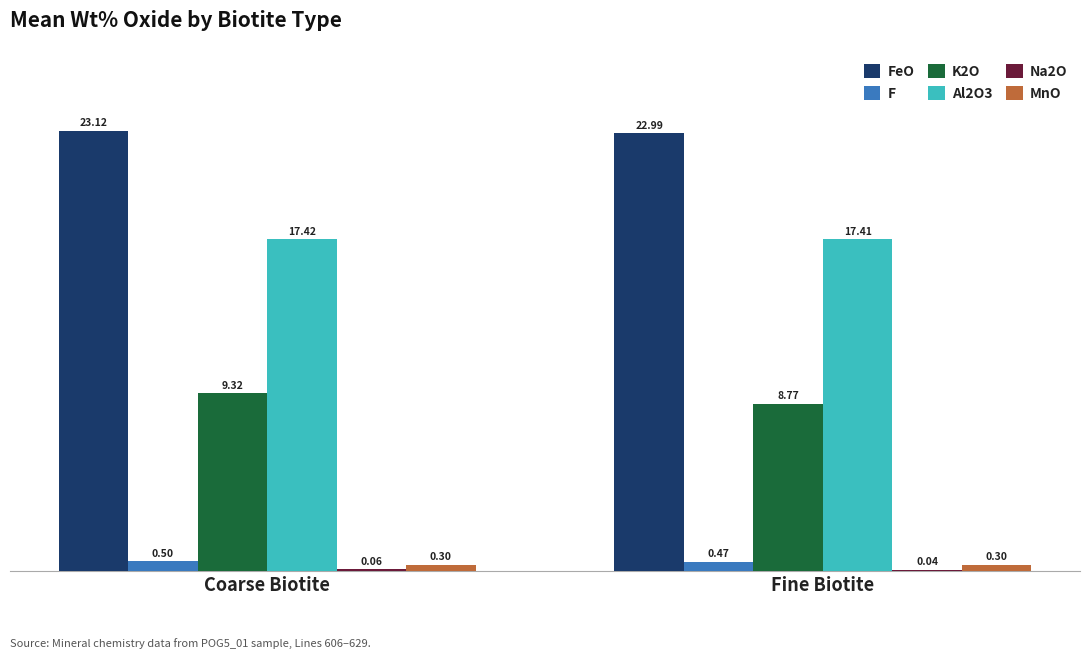

Between Coarse Biotite and Fine Biotite, which series saw the biggest shift?

K2O